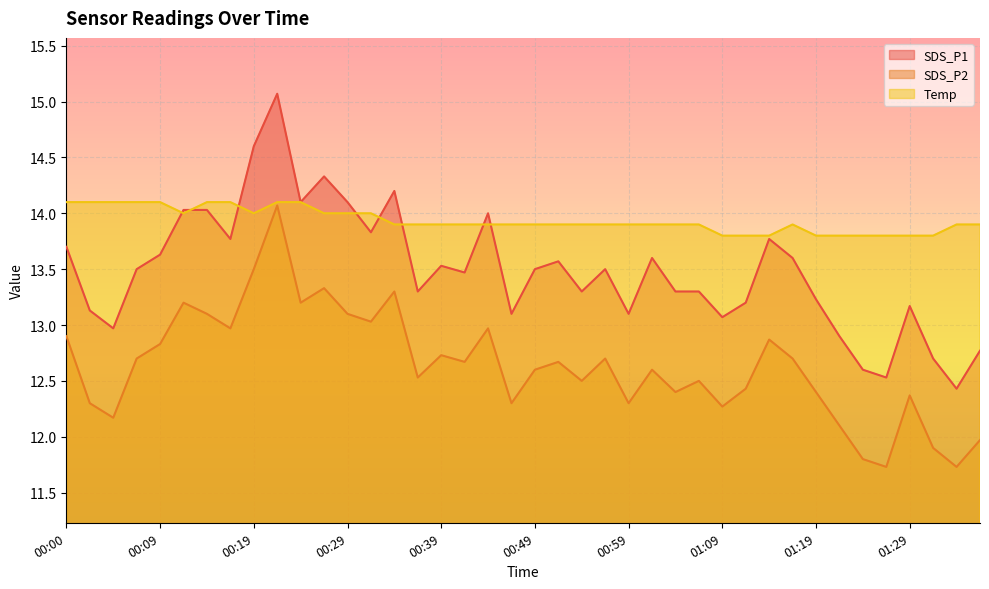

What is the total value across all series at 00:07?

40.3